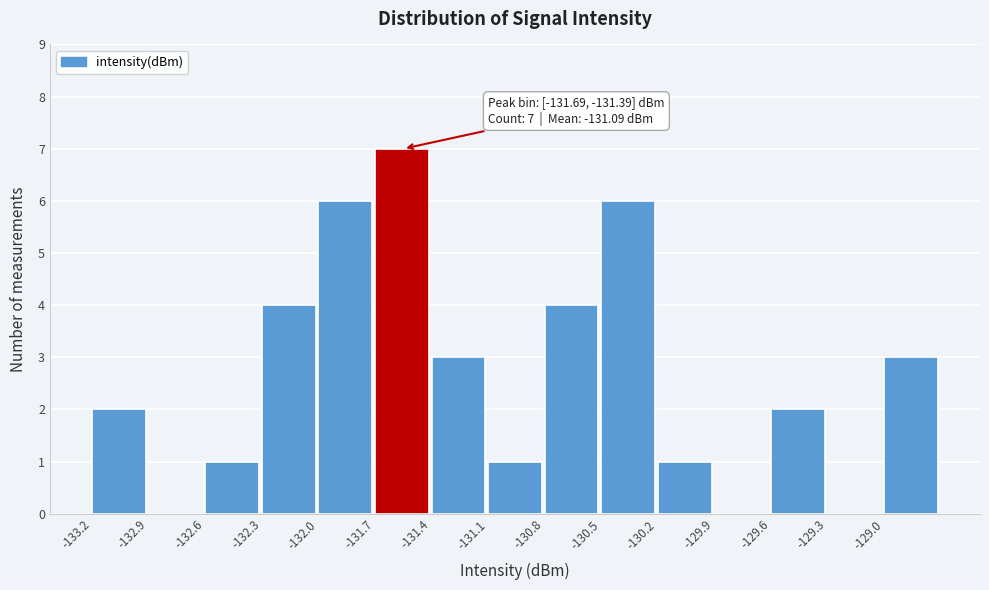

Which range on the x-axis has the tallest bar?

-131.70 to -131.40